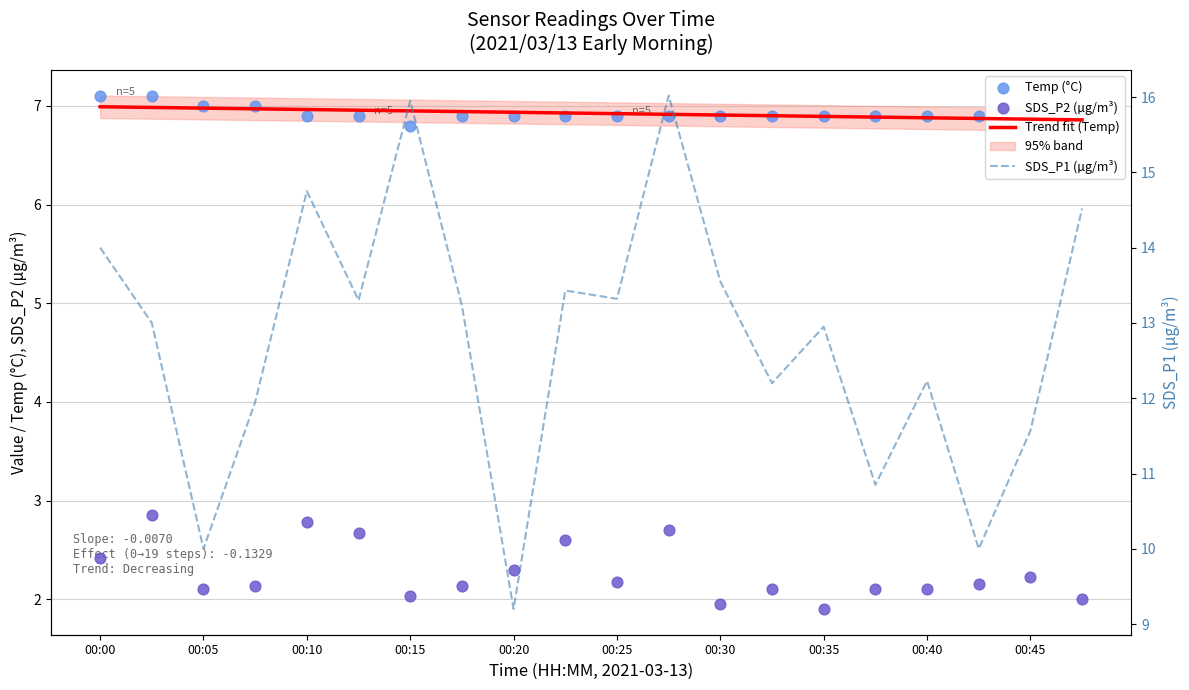

What is the total value across all series at 00:03?

22.9